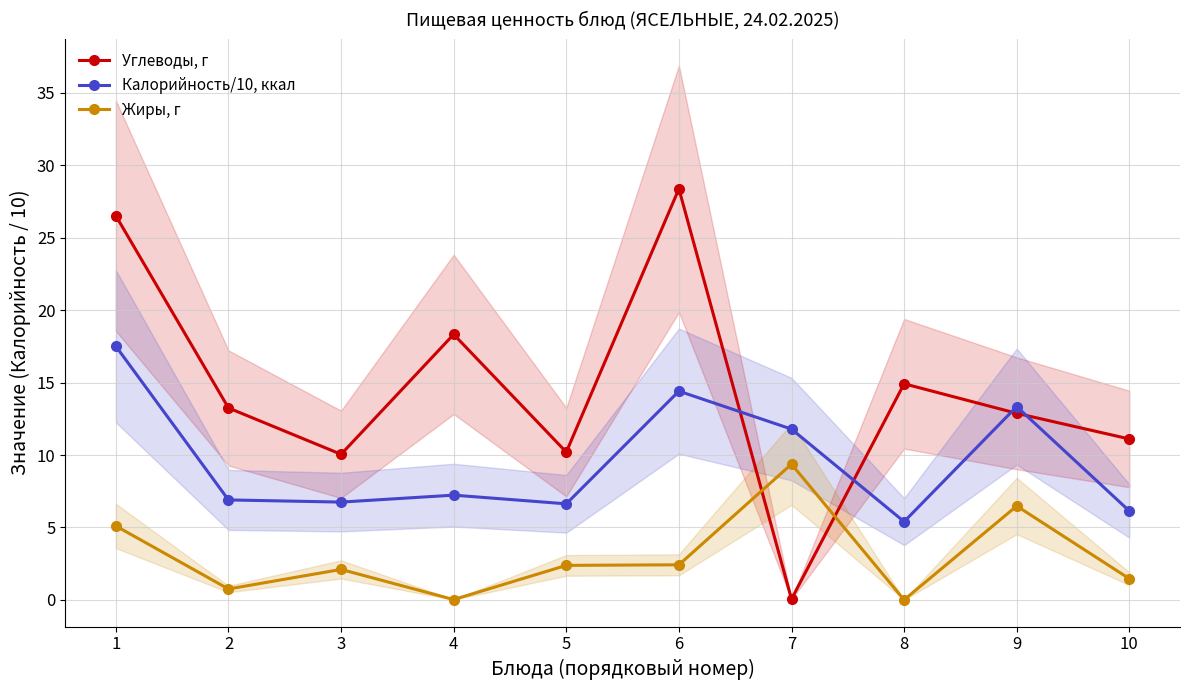

Does the chart display data point markers on the line(s)?

Yes